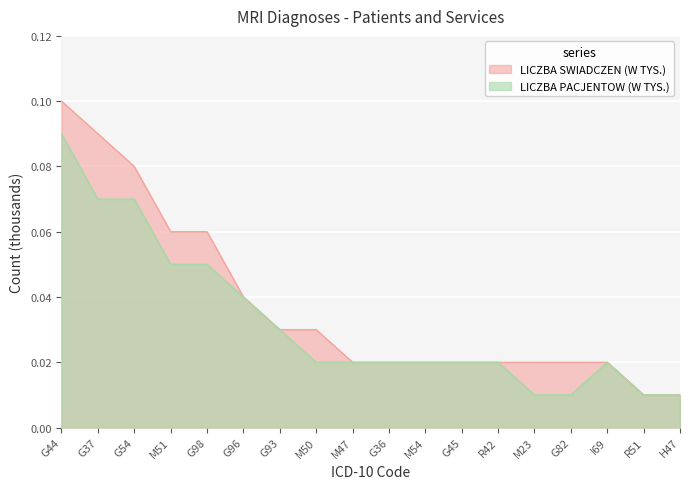

Count the number of categories in the chart.

18